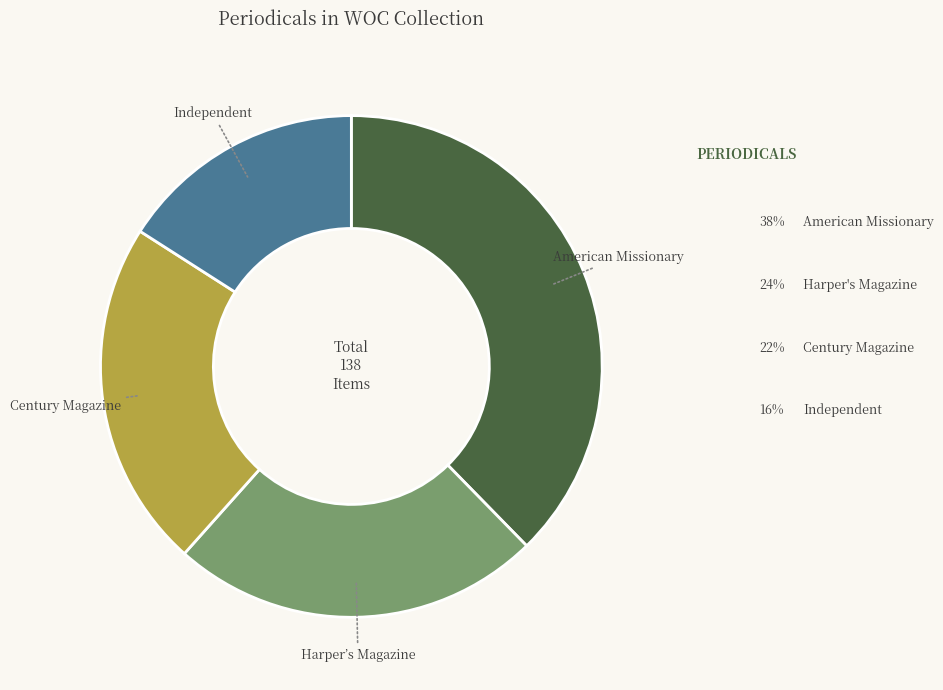

What percentage do American Missionary and Century Magazine together represent?

60.1%